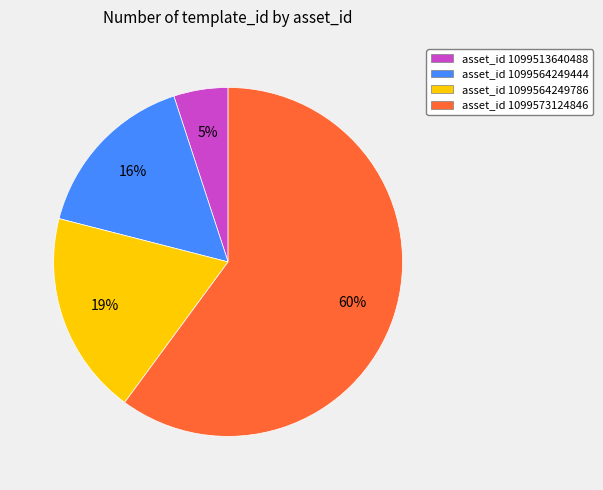

Which category accounts for the majority?

asset_id 1099573124846